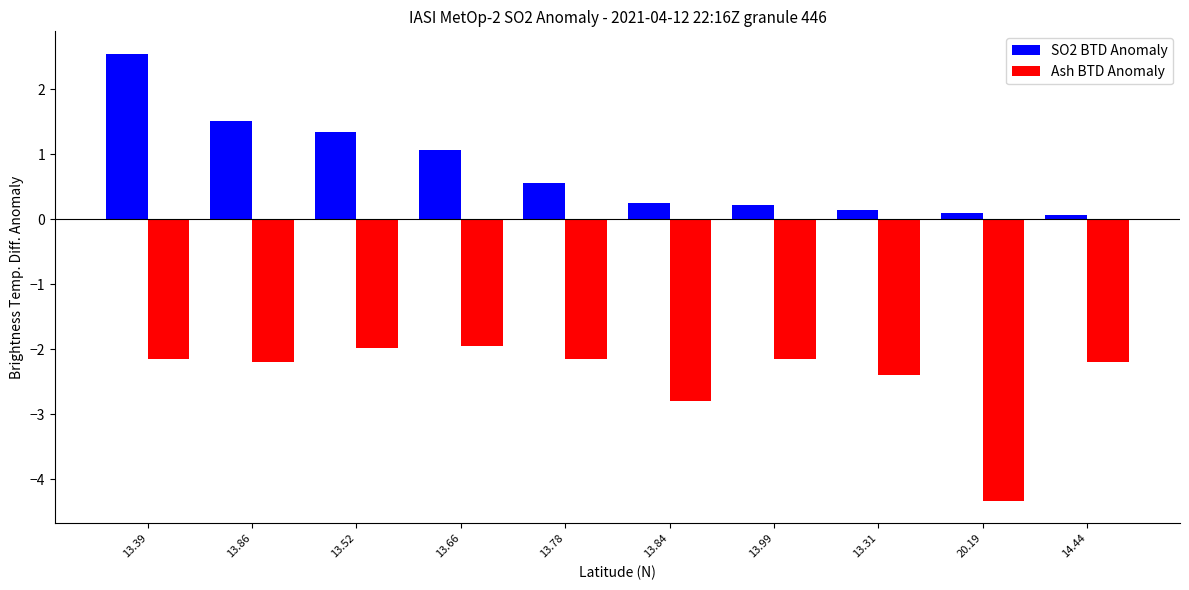

Rank the series at 13.31 from highest to lowest value.

SO2 BTD Anomaly, Ash BTD Anomaly